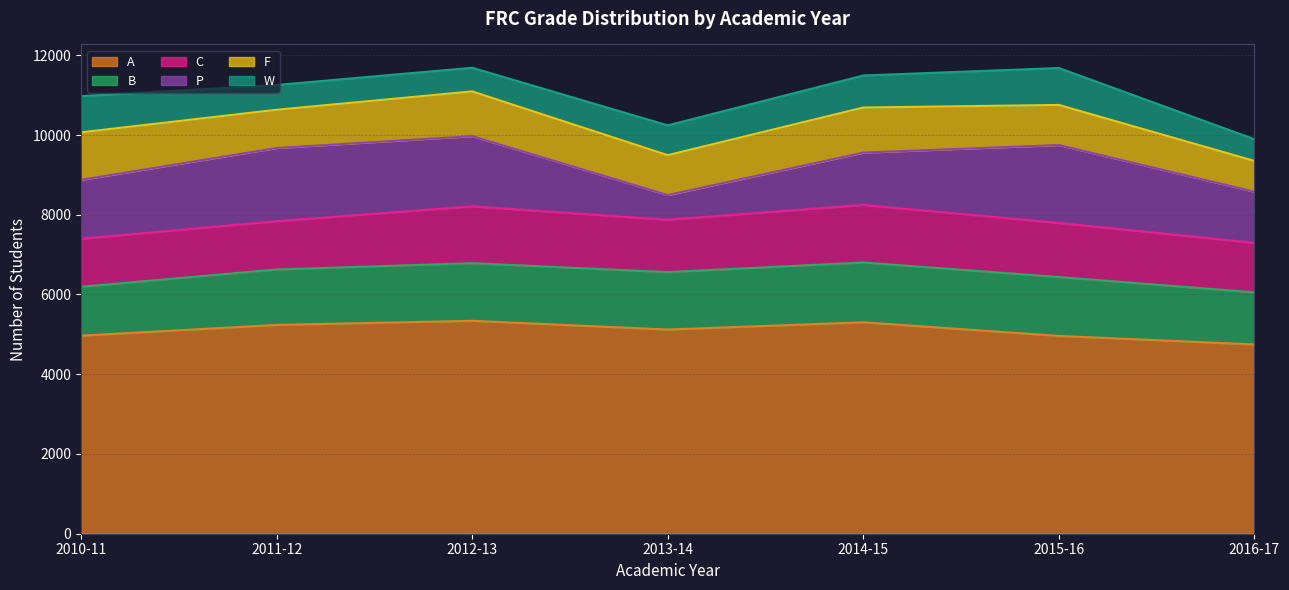

Is the value of P at 2013-14 greater than the value of C at 2010-11?

No